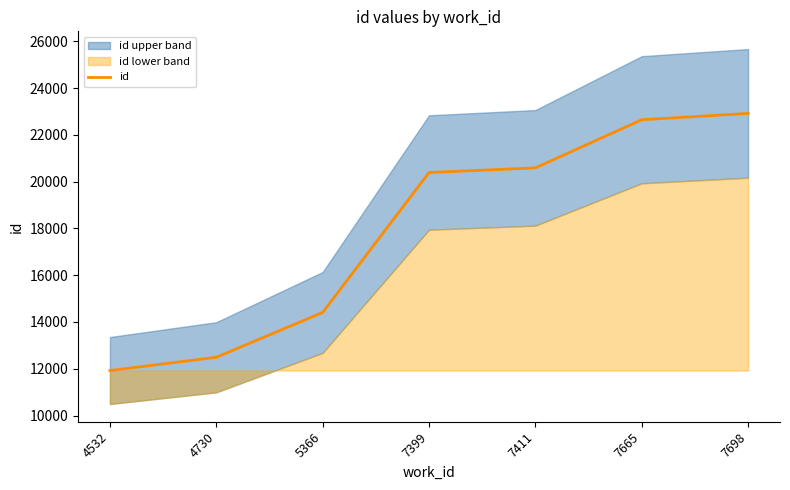

The value at 7411 is 34190. True or false?

False